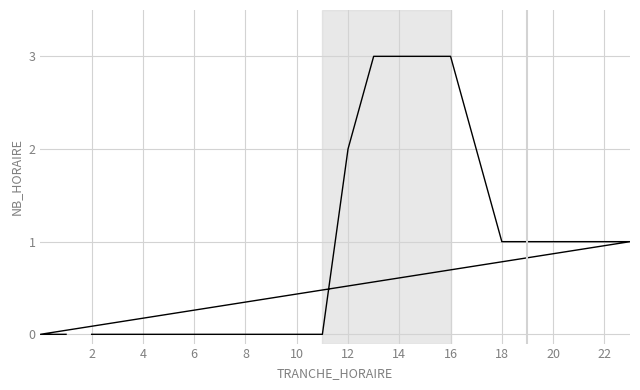

How many values exceed 1?

6